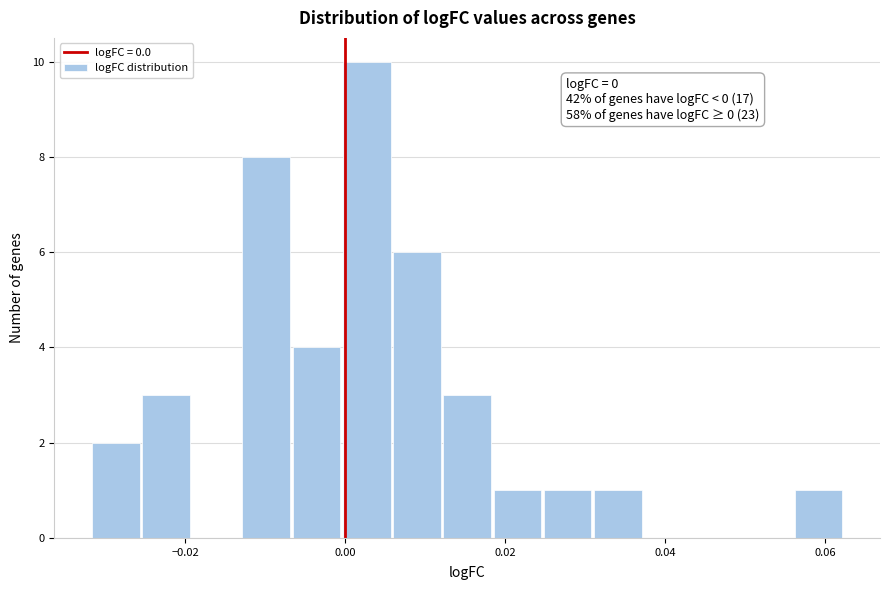

Around what value on the x-axis is the tallest bar? Give the approximate position of its centre, as read against the axis.

0.002